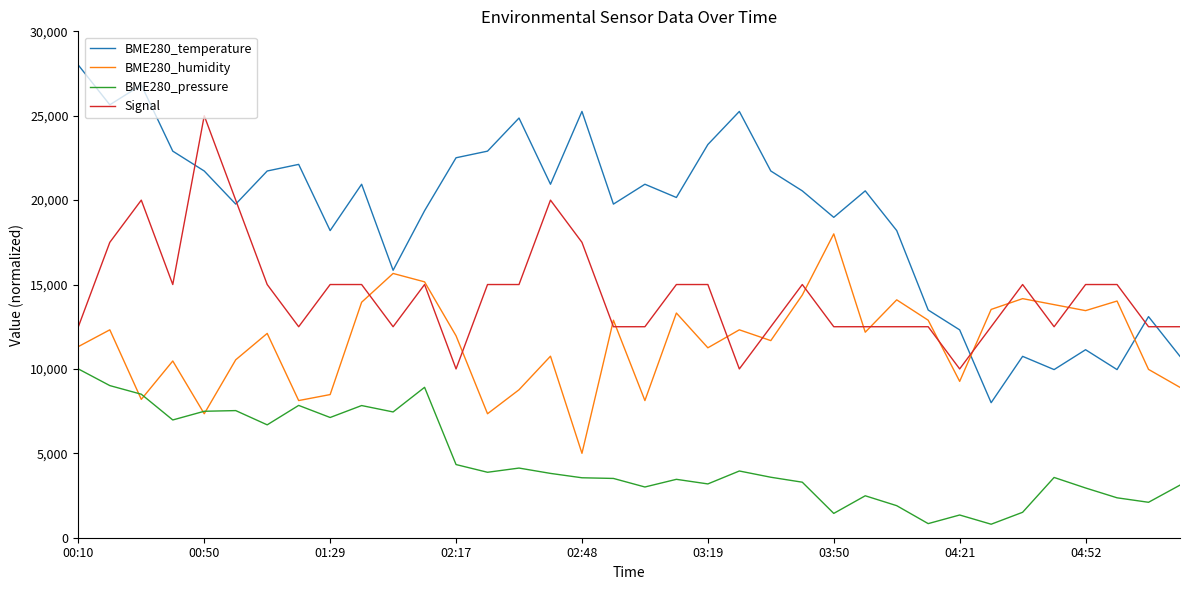

What is the maximum value for BME280_pressure?

10000.0